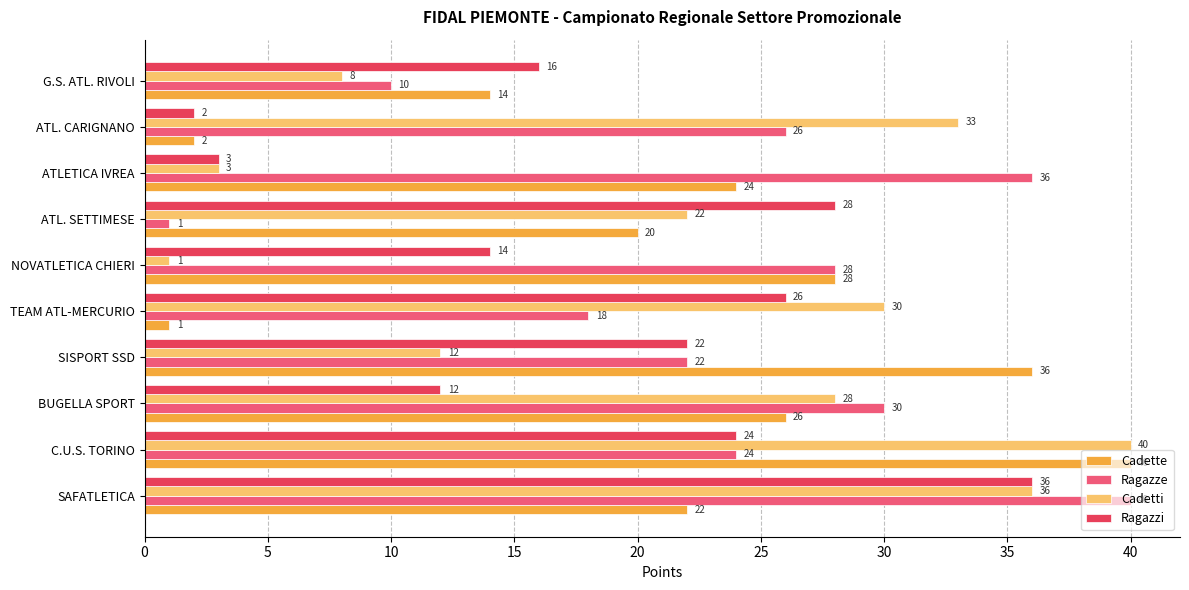

At which category is the sum across all series the highest?

SAFATLETICA